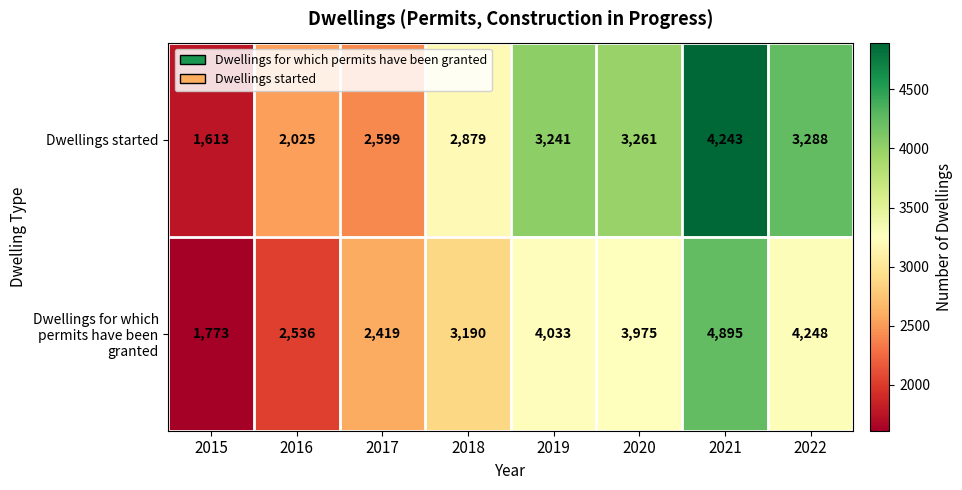

What value does the Dwellings for which permits have been granted series have at 2022?

4248